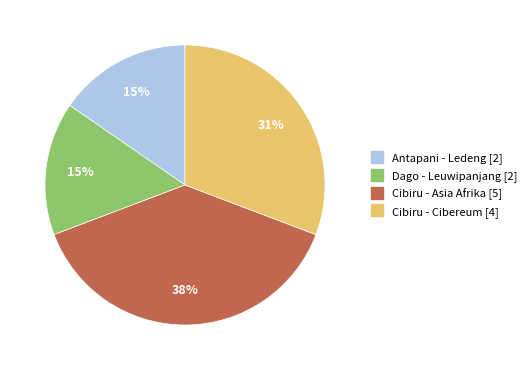

Approximately how many times larger is the value at Antapani - Ledeng compared to Cibiru - Cibereum?

0.5